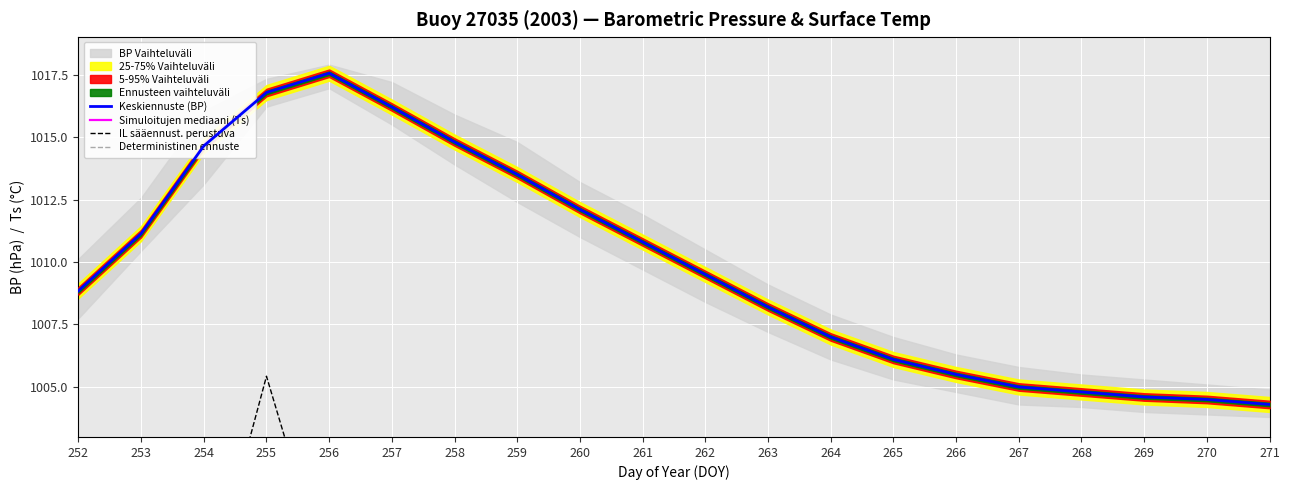

What is the minimum value for Keskiennuste (BP)?

1004.3